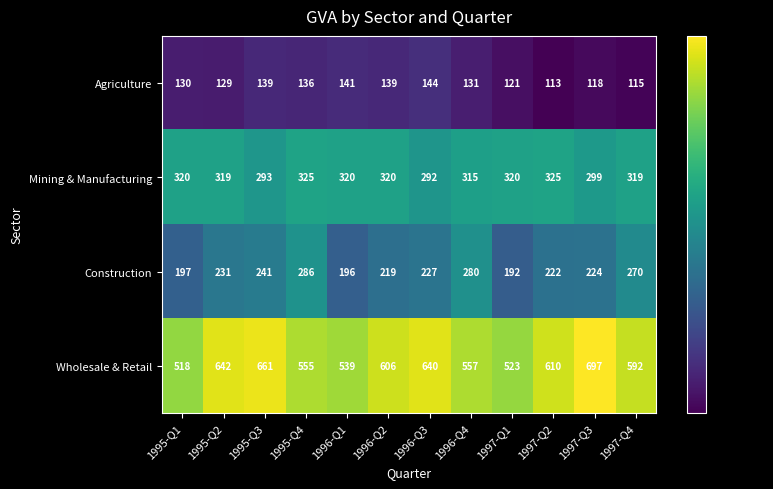

What is the lowest value of the Wholesale & Retail series?

518